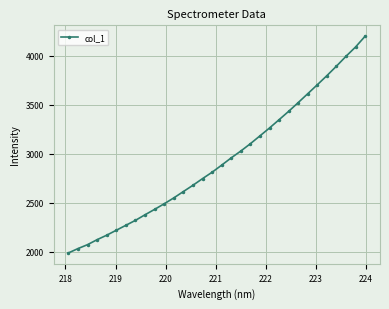

What is the maximum value shown in the chart?

4199.4